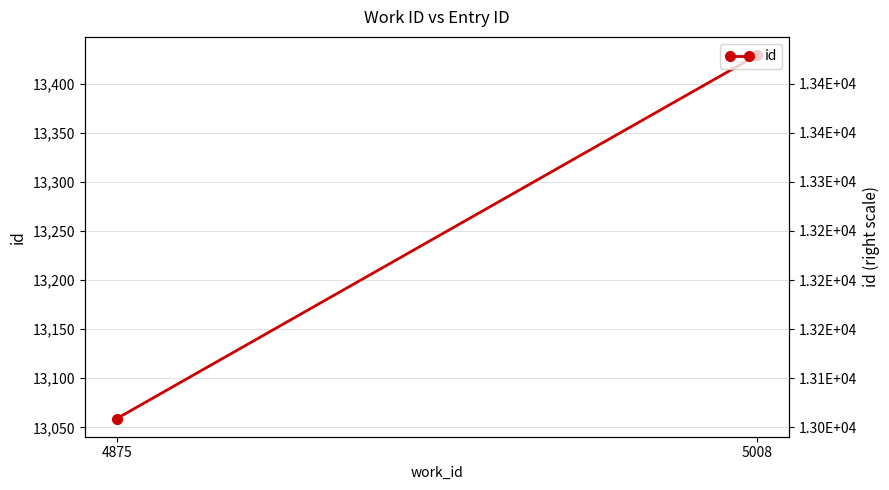

Count the values in the range 13059 to 13429.

2